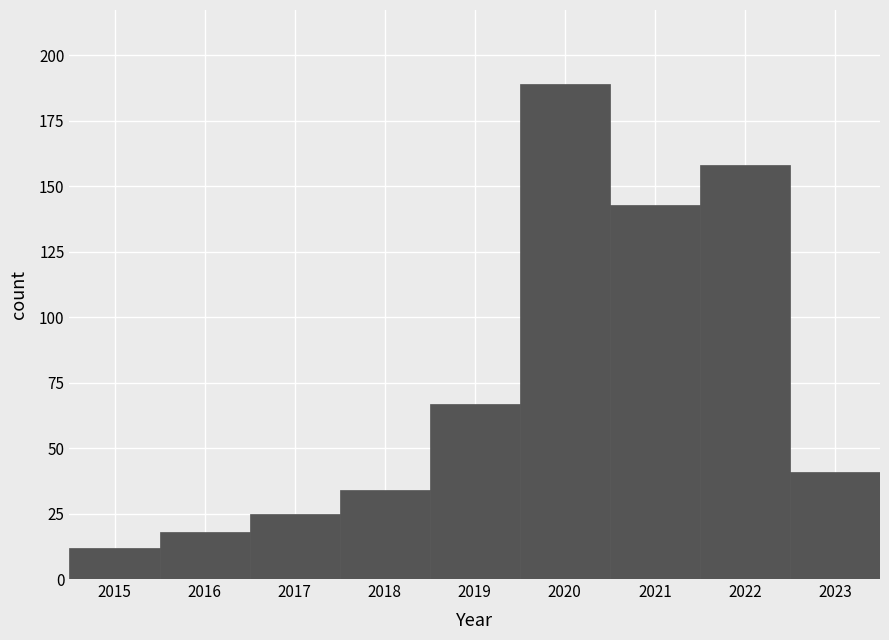

Reading left to right, list every bar in this chart as the range it spans on the x-axis followed by its height. The values are not printed on the chart, so give them approximately, as read against the axis.

2014.5 to 2015.5: 10
2015.5 to 2016.5: 20
2016.5 to 2017.5: 25
2017.5 to 2018.5: 35
2018.5 to 2019.5: 65
2019.5 to 2020.5: 190
2020.5 to 2021.5: 145
2021.5 to 2022.5: 160
2022.5 to 2023.5: 40